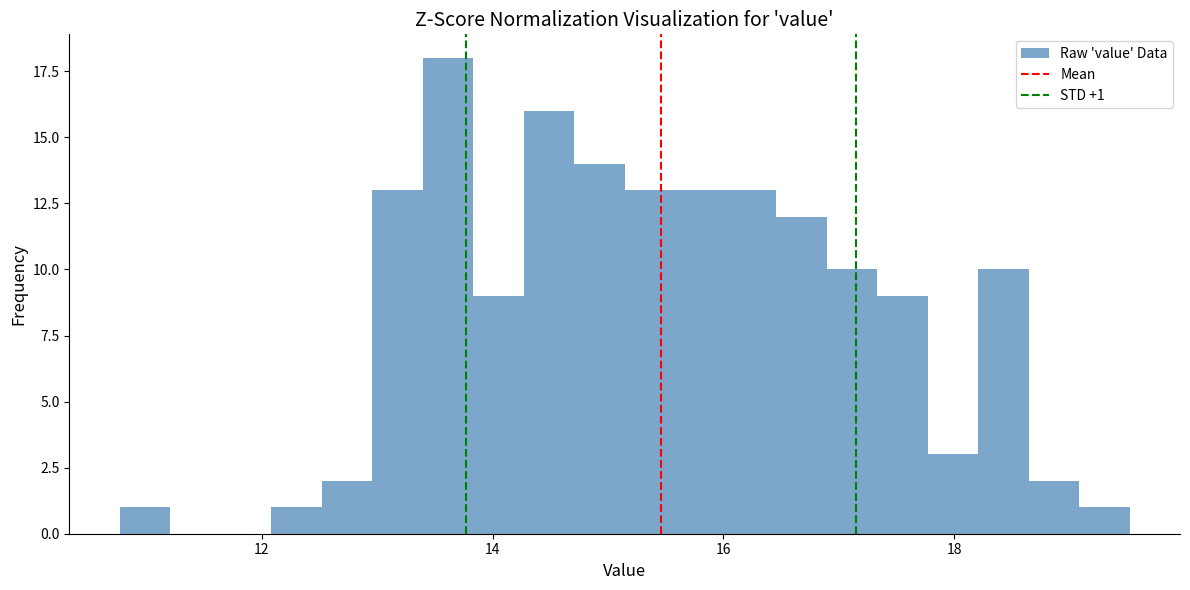

Read against the x-axis, roughly where is the centre of the tallest bar?

13.6